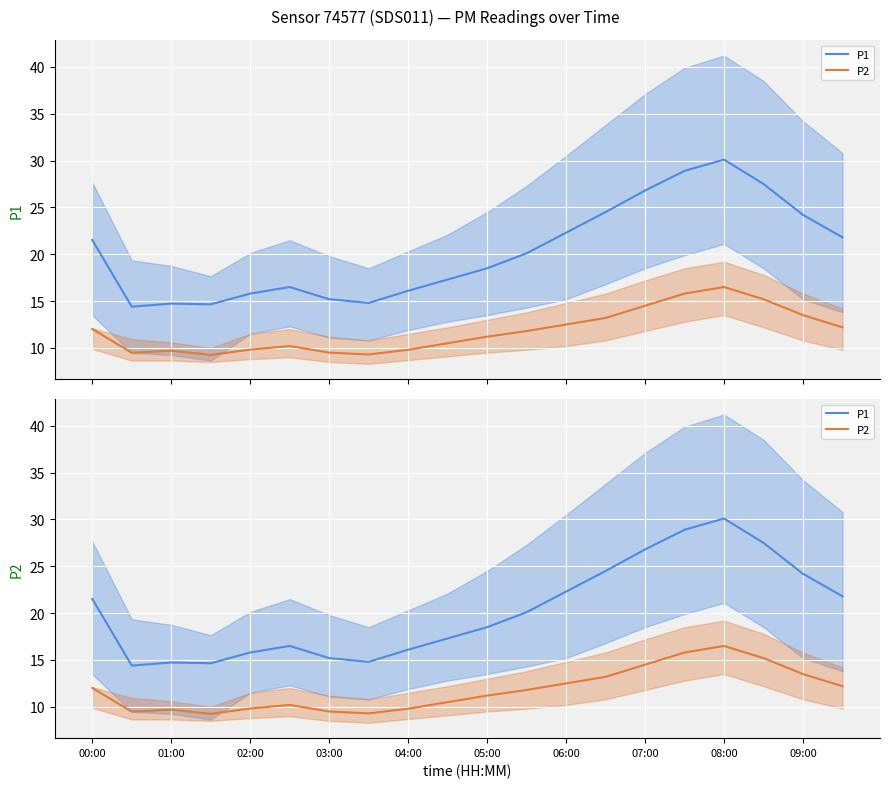

At which category does the chart reach its peak across all series?

08:00